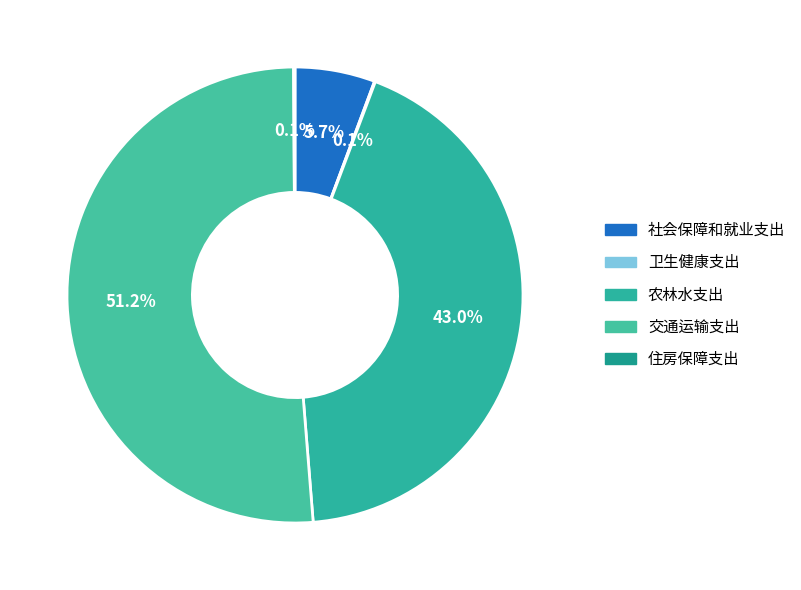

Count the number of slices in the pie.

5